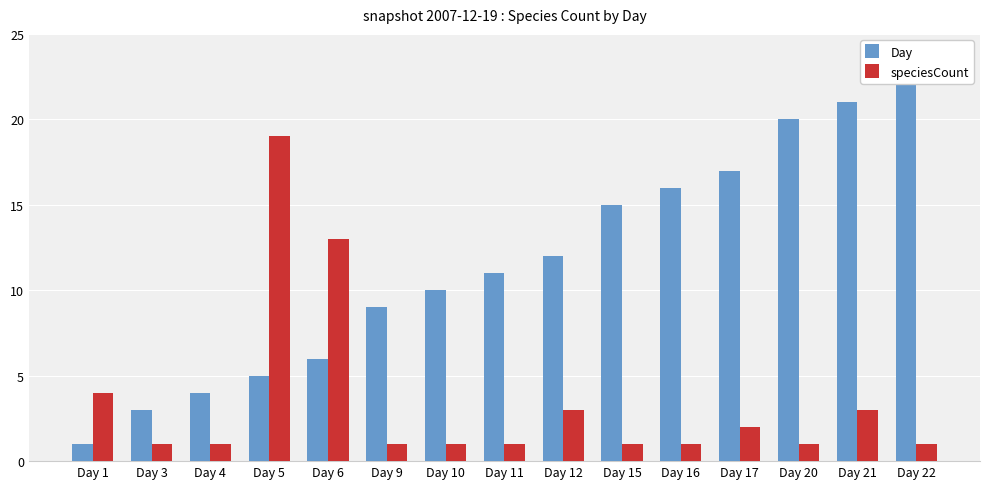

Reading left to right, list all the values displayed in this chart.

Day: Day 1=1	Day 3=3	Day 4=4	Day 5=5	Day 6=6	Day 9=9	Day 10=10	Day 11=11	Day 12=12	Day 15=15	Day 16=16	Day 17=17	Day 20=20	Day 21=21	Day 22=22
speciesCount: Day 1=4	Day 3=1	Day 4=1	Day 5=19	Day 6=13	Day 9=1	Day 10=1	Day 11=1	Day 12=3	Day 15=1	Day 16=1	Day 17=2	Day 20=1	Day 21=3	Day 22=1